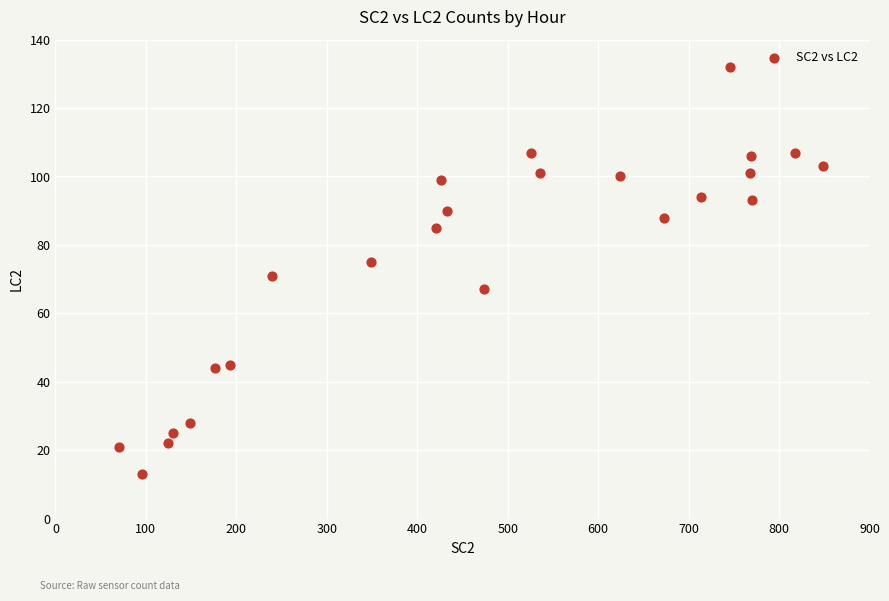

What is the range of X values (max minus min)?

779